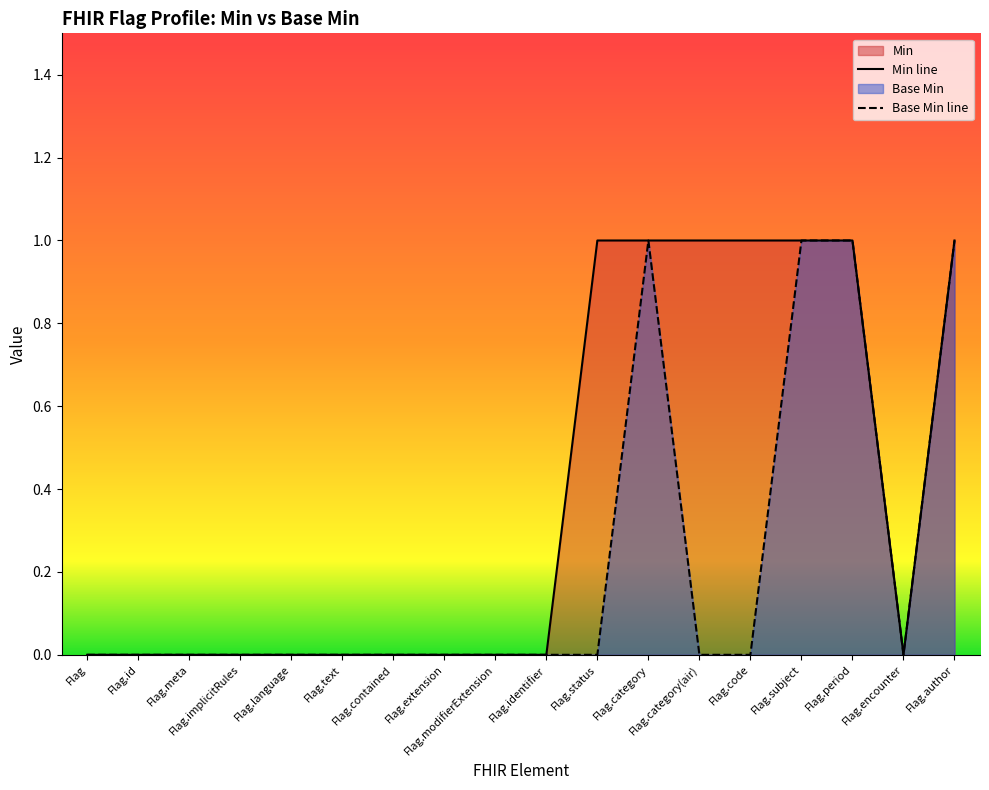

Count the number of data series in this chart.

2